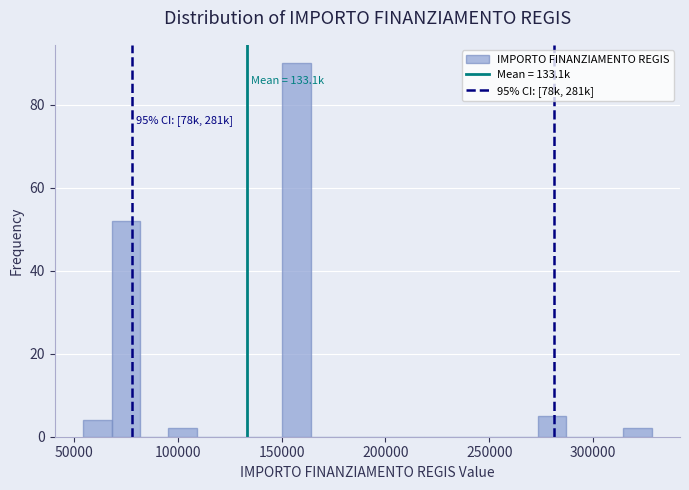

Around what value on the x-axis is the tallest bar? Give the approximate position of its centre, as read against the axis.

155000